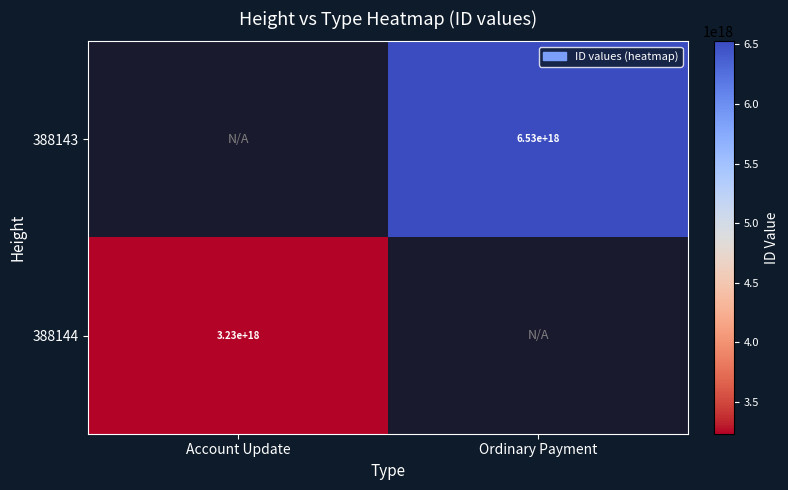

The value of 388143 at Ordinary Payment is 6530000000000000000. True or false?

True